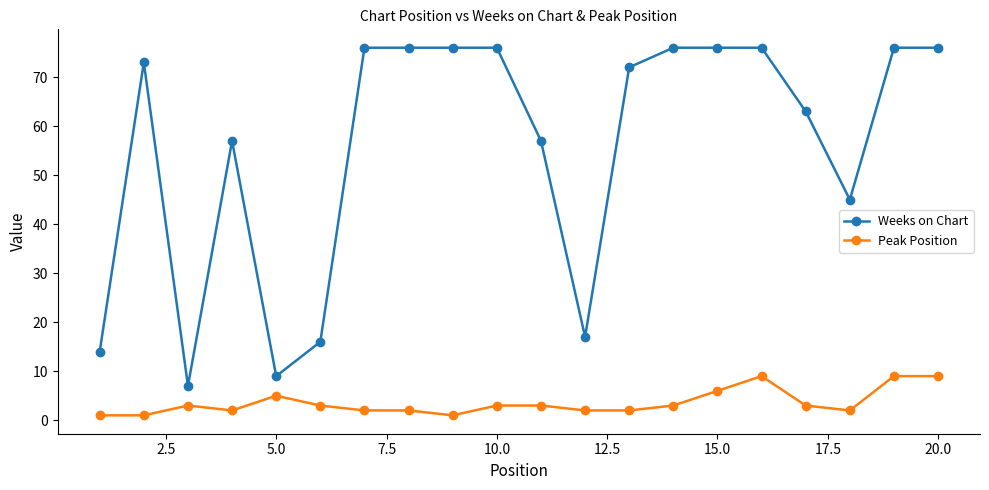

What is the difference between the second highest and second lowest values in the Peak Position series?

8